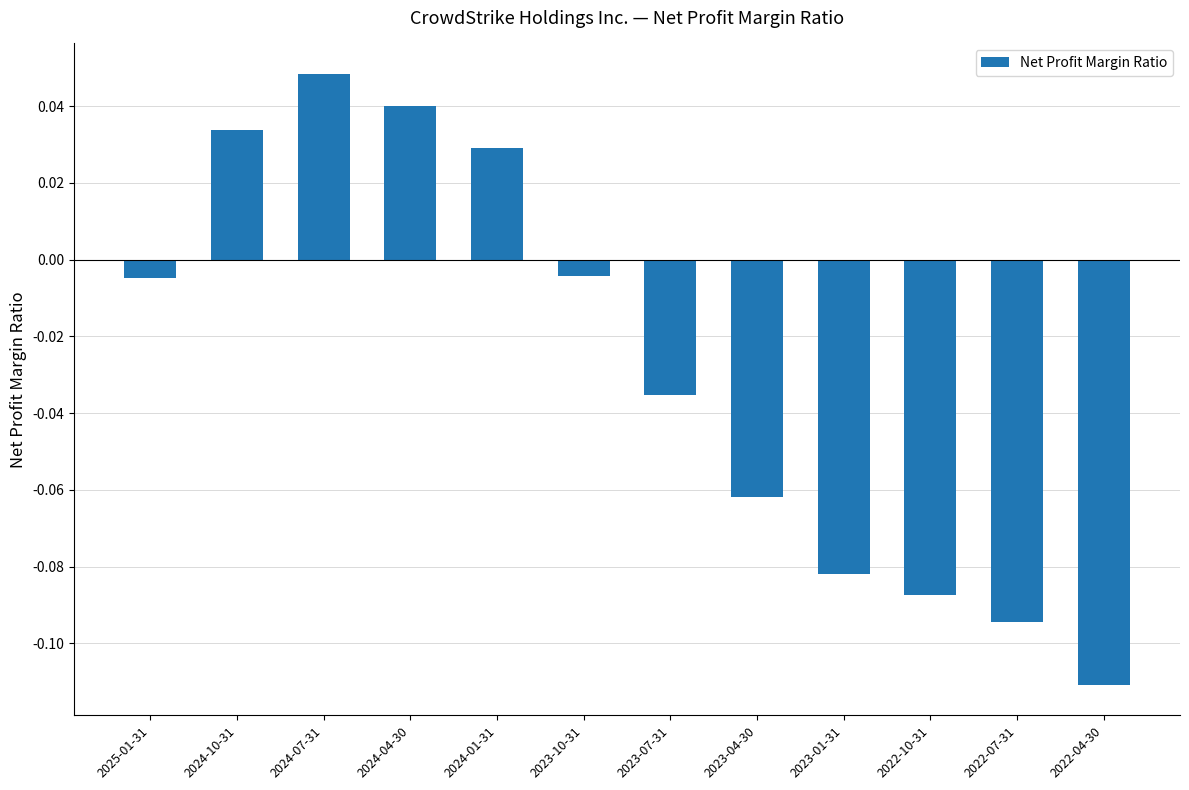

Between 2024-04-30 and 2023-10-31, which is larger?

2024-04-30